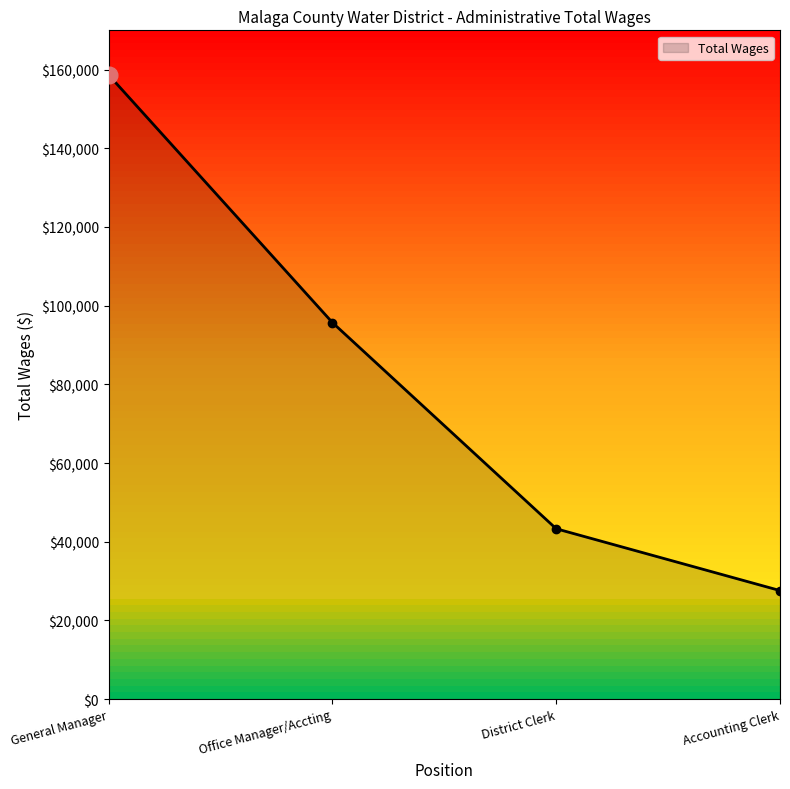

What is the difference between the values at Accounting Clerk and General Manager?

131092